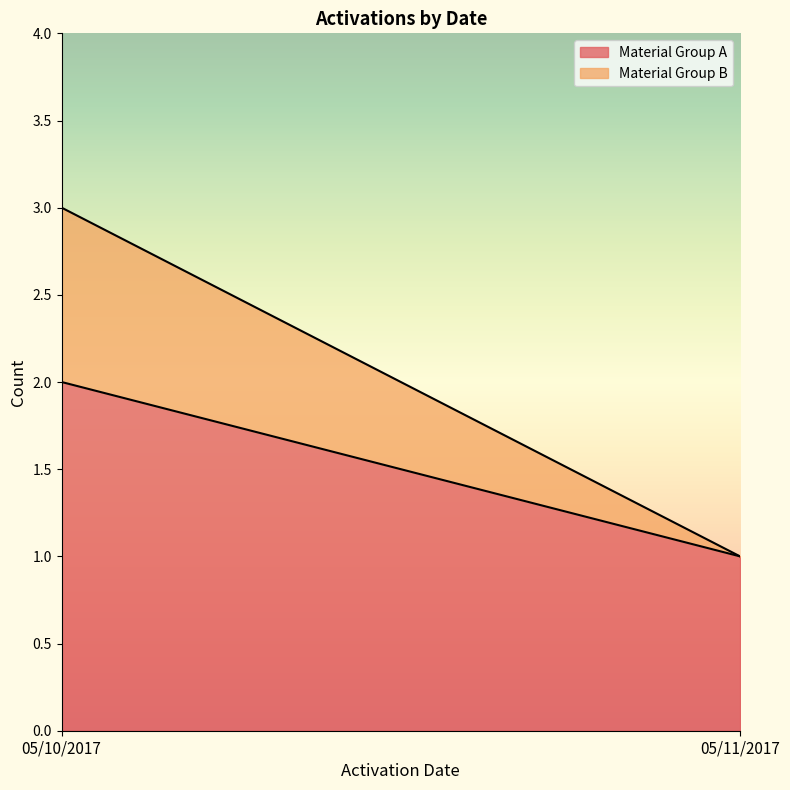

Which category has the lowest value in the Material Group A series?

05/11/2017